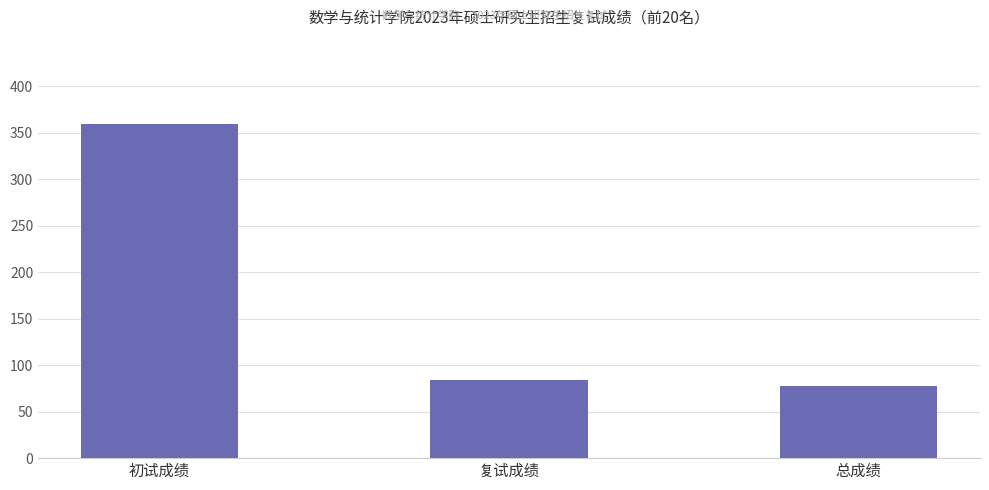

How many values are below 83?

1